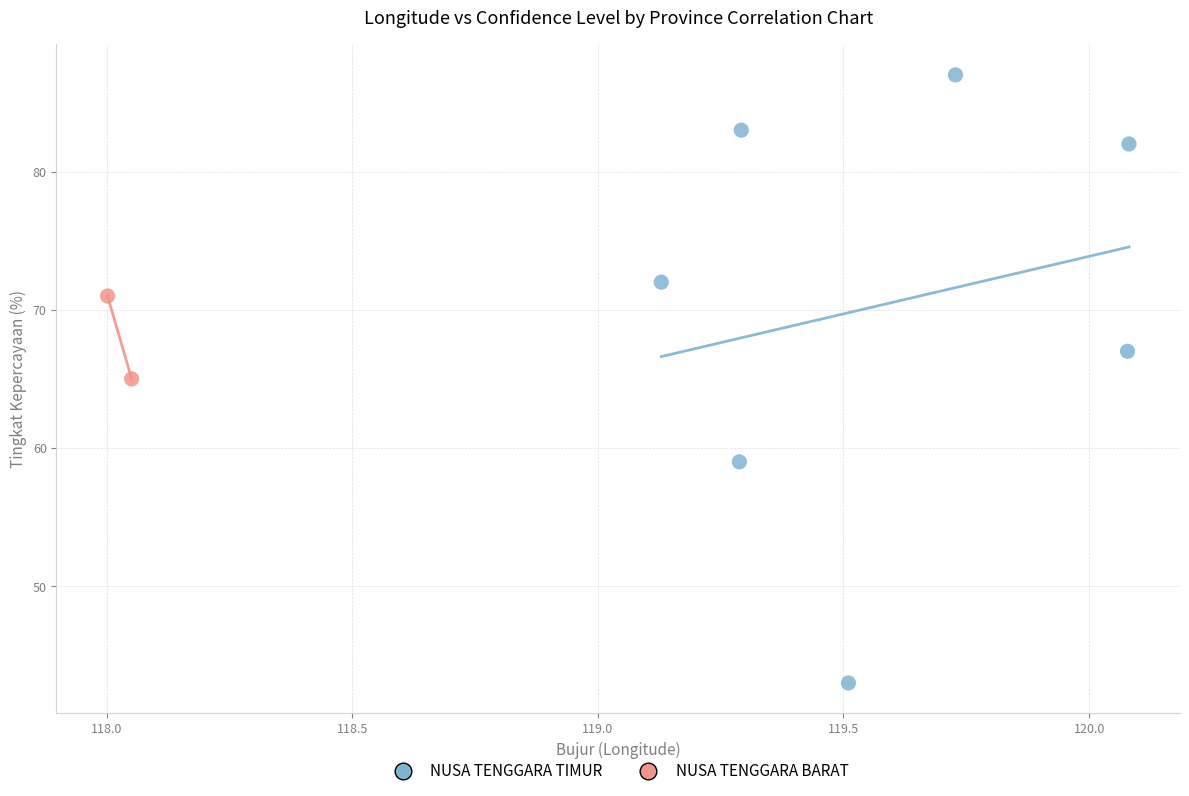

What are all the series names shown in the legend?

NUSA TENGGARA TIMUR, NUSA TENGGARA BARAT